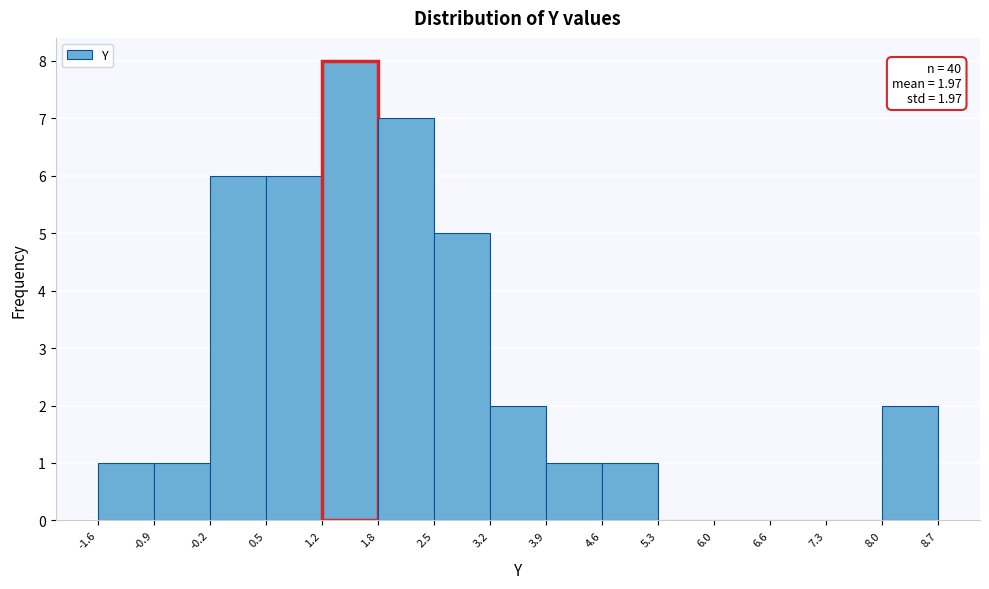

Over which range of the x-axis is the bar tallest?

1.2 to 1.8